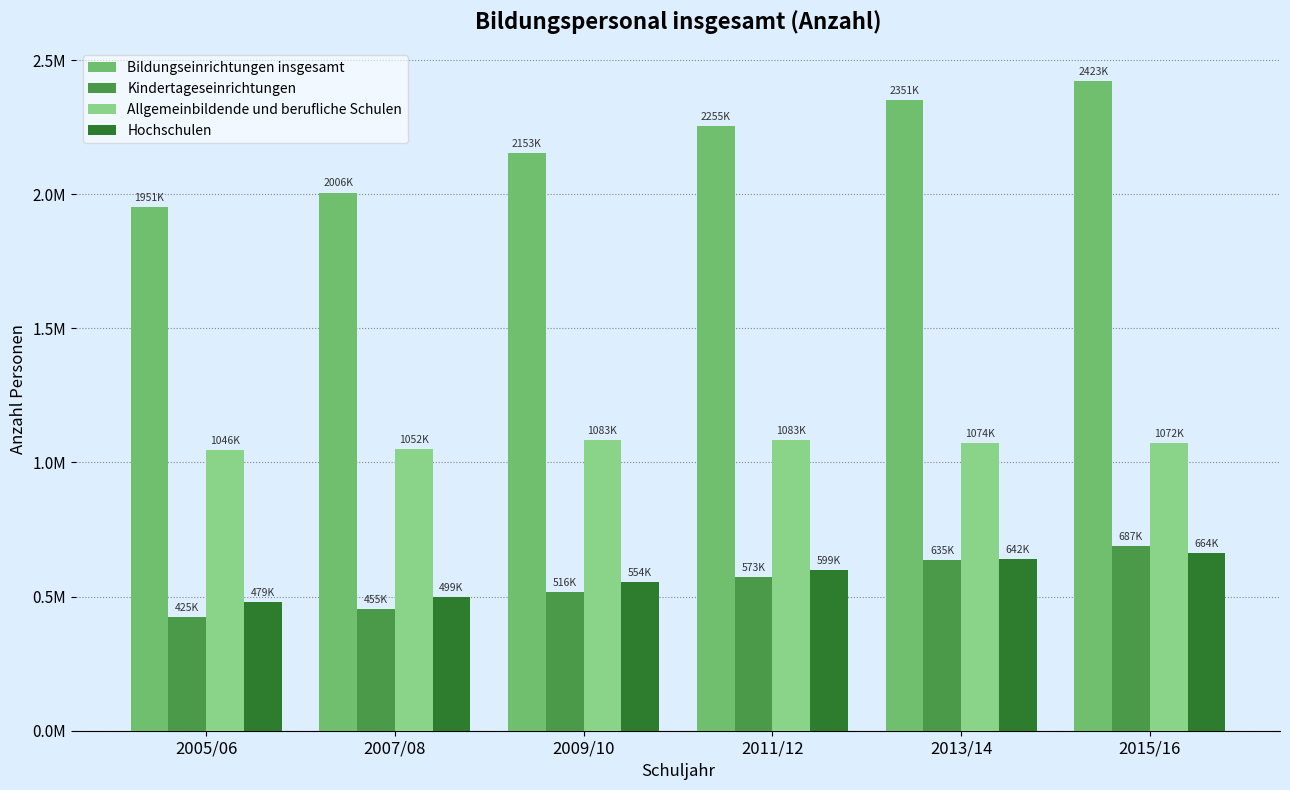

Read the Hochschulen value at 2007/08, to the nearest 10.

499400